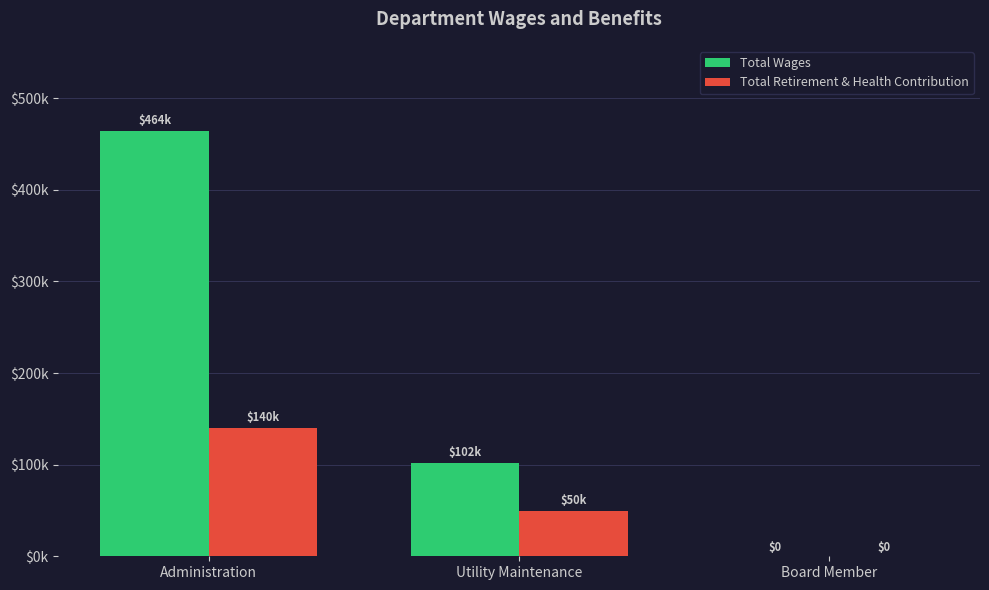

Are the bars horizontal?

No